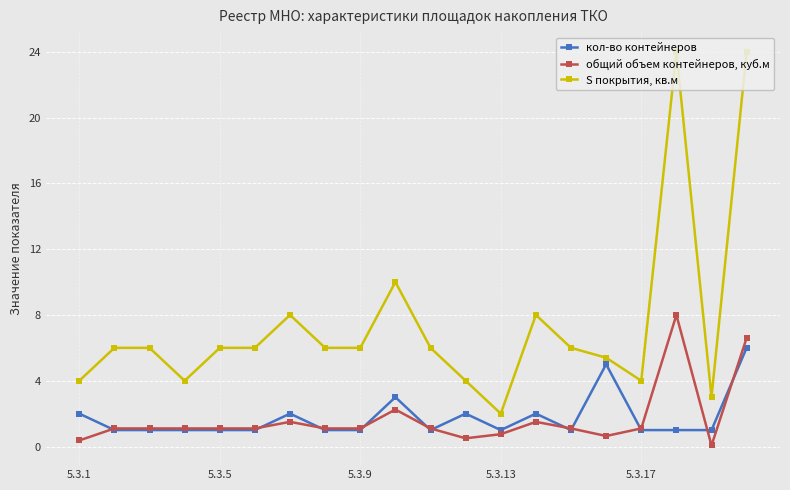

Which series has the largest range (max minus min)?

S покрытия, кв.м